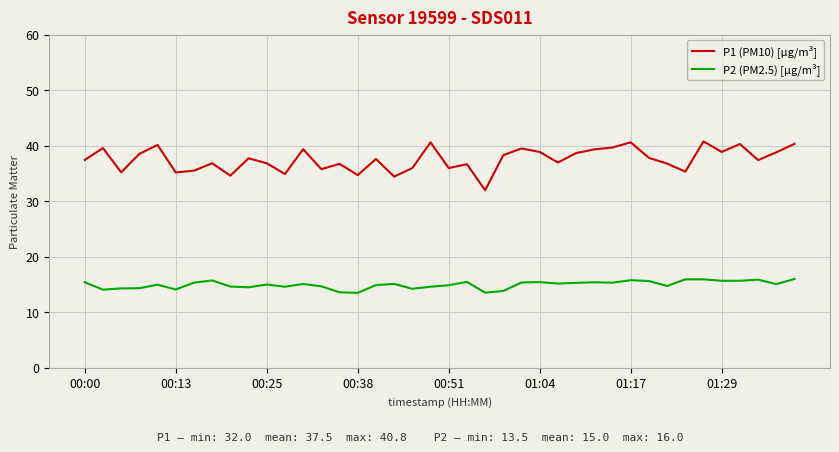

What is the smallest value displayed?

13.5